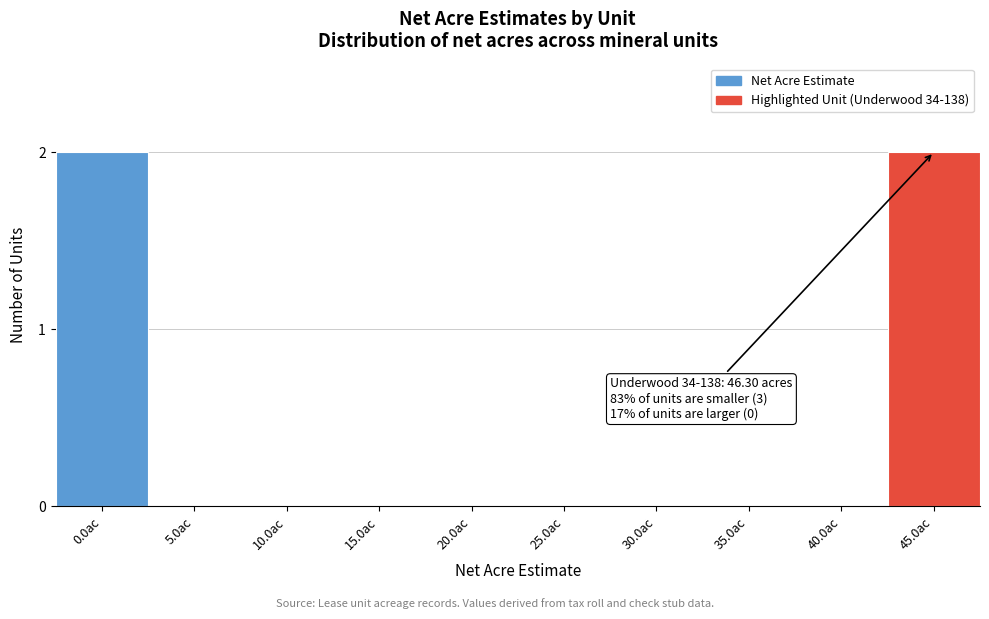

Reading left to right, list all the values displayed in this chart.

0.0ac=2	5.0ac=0	10.0ac=0	15.0ac=0	20.0ac=0	25.0ac=0	30.0ac=0	35.0ac=0	40.0ac=0	45.0ac=2